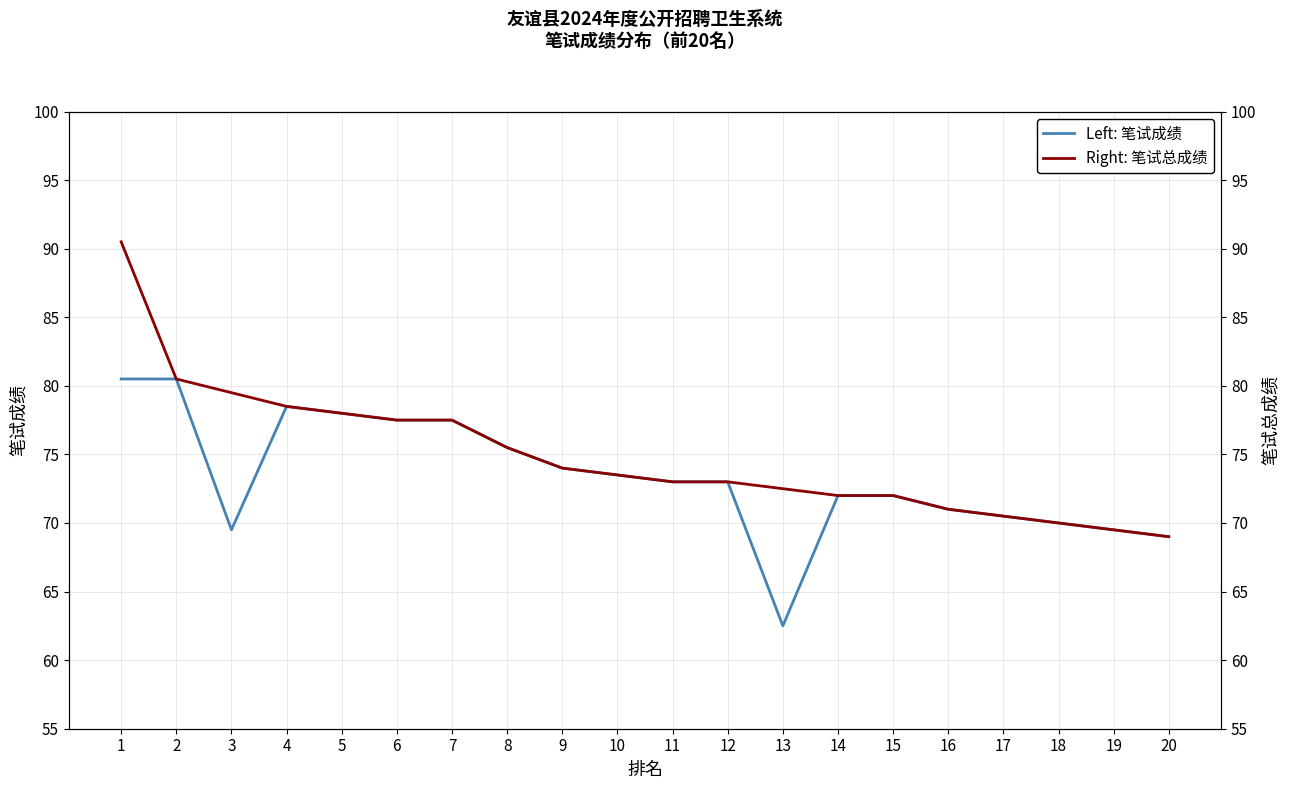

Read the Right: 笔试总成绩 value at 12.

73.0